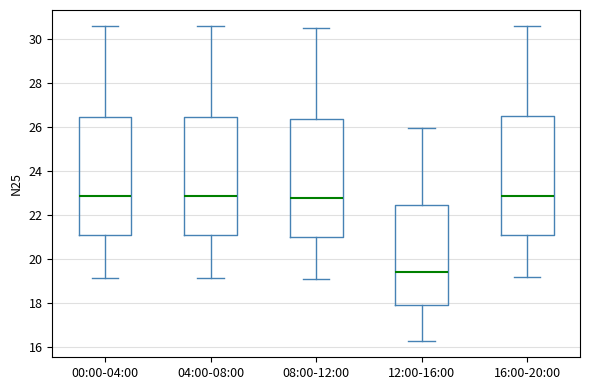

Where is the lower edge of the box for 12:00-16:00 on the y-axis? The values are not printed on the chart, so give them approximately, as read against the axis.

18.0